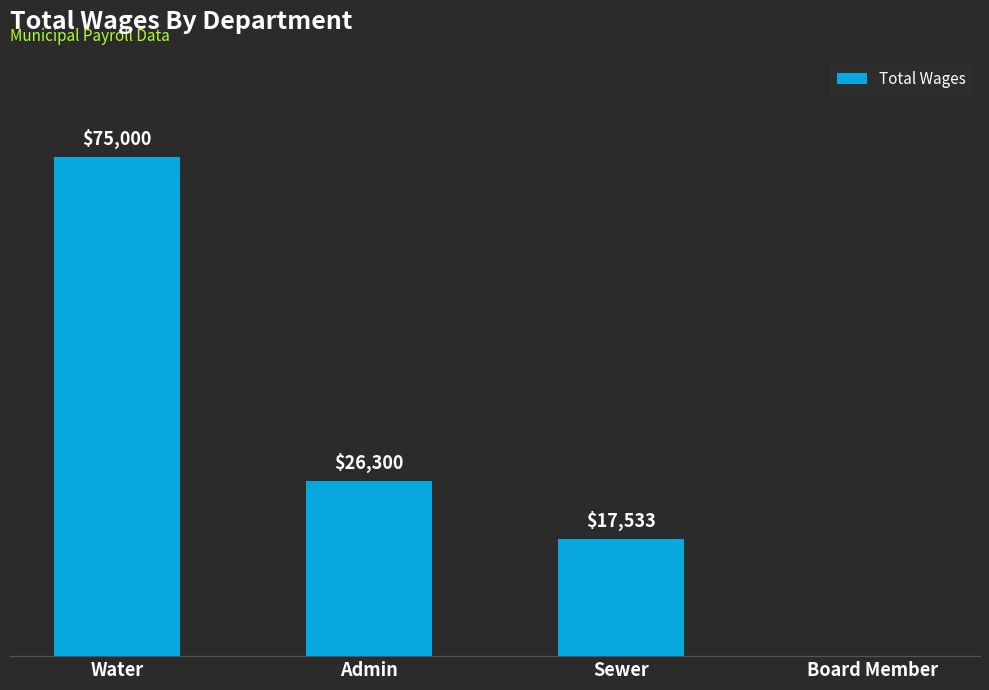

Between Sewer and Water, which is larger?

Water